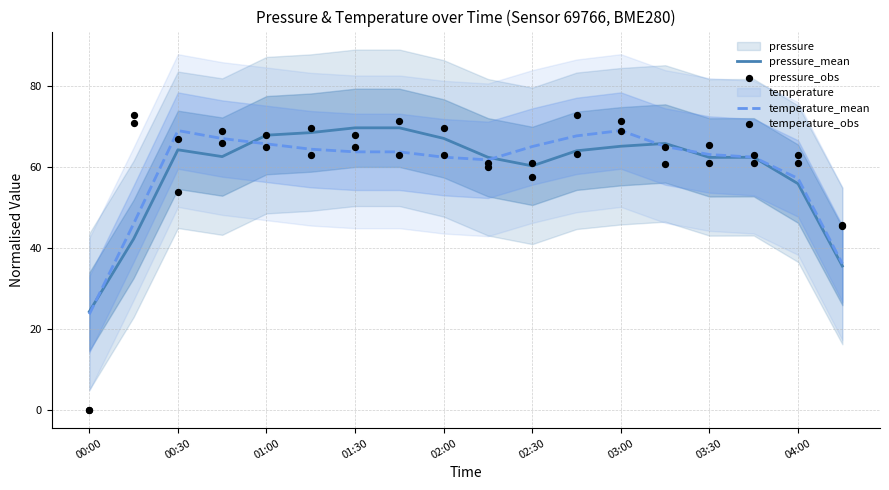

What is the total value across all series at 9?

245.1